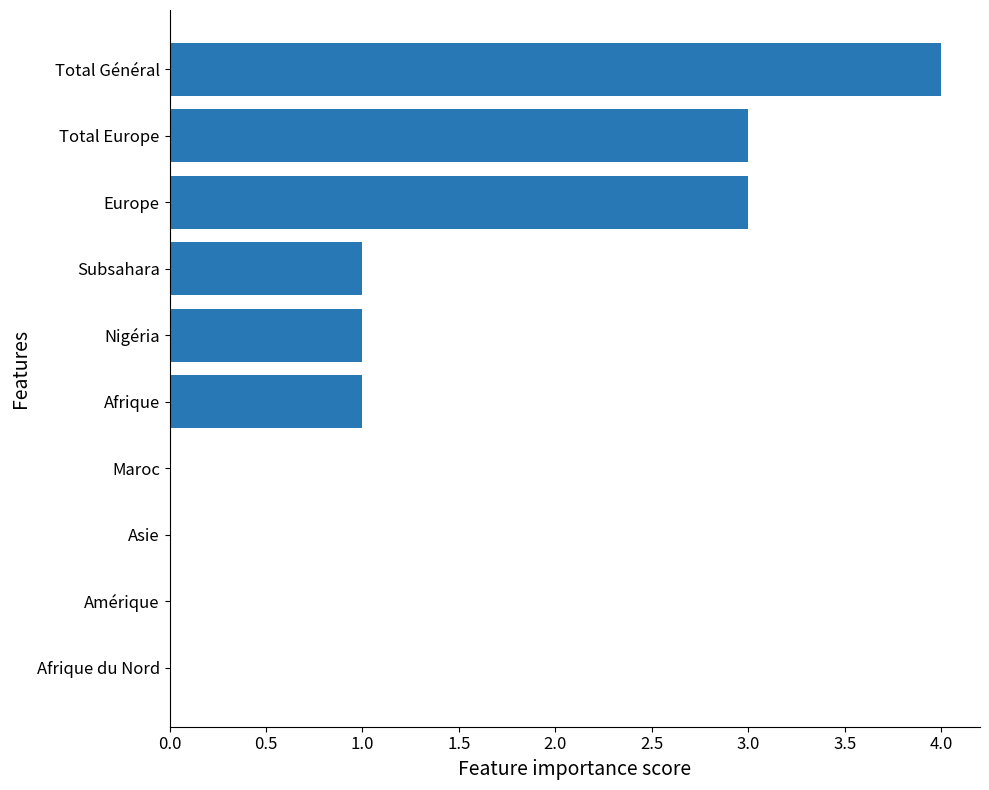

Reading top to bottom, what are all the values shown in this chart?

Total Général=4	Total Europe=3	Europe=3	Subsahara=1	Nigéria=1	Afrique=1	Maroc=0	Asie=0	Amérique=0	Afrique du Nord=0